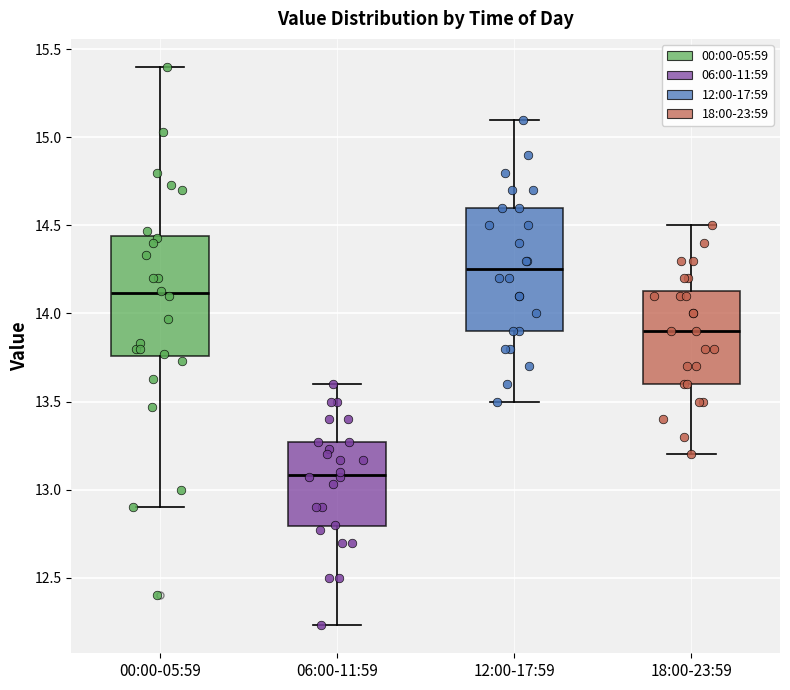

Reading left to right, transcribe this box plot: for each box, give where its median line is, the range the box spans, and where its two whiskers end, as read against the y-axis. The values are not printed on the chart, so give them approximately, as read against the axis.

00:00-05:59: median 14.10, box 13.75 to 14.45, whiskers 12.90 to 15.40
06:00-11:59: median 13.10, box 12.80 to 13.25, whiskers 12.25 to 13.60
12:00-17:59: median 14.25, box 13.90 to 14.60, whiskers 13.50 to 15.10
18:00-23:59: median 13.90, box 13.60 to 14.15, whiskers 13.20 to 14.50